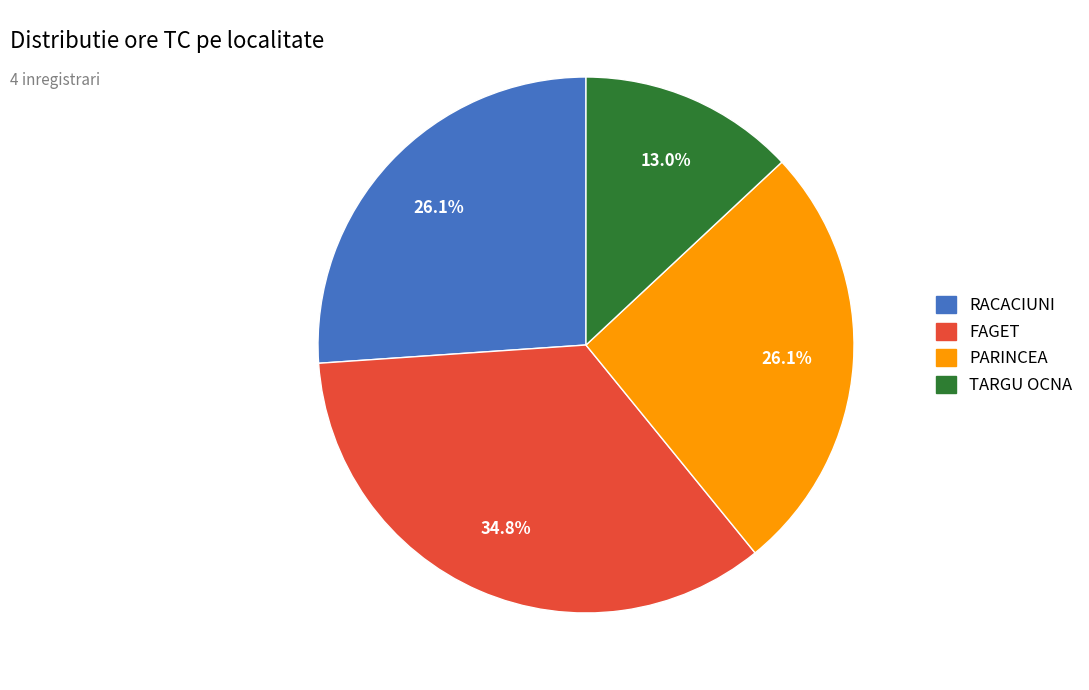

To the nearest percent, what portion does RACACIUNI represent?

26%